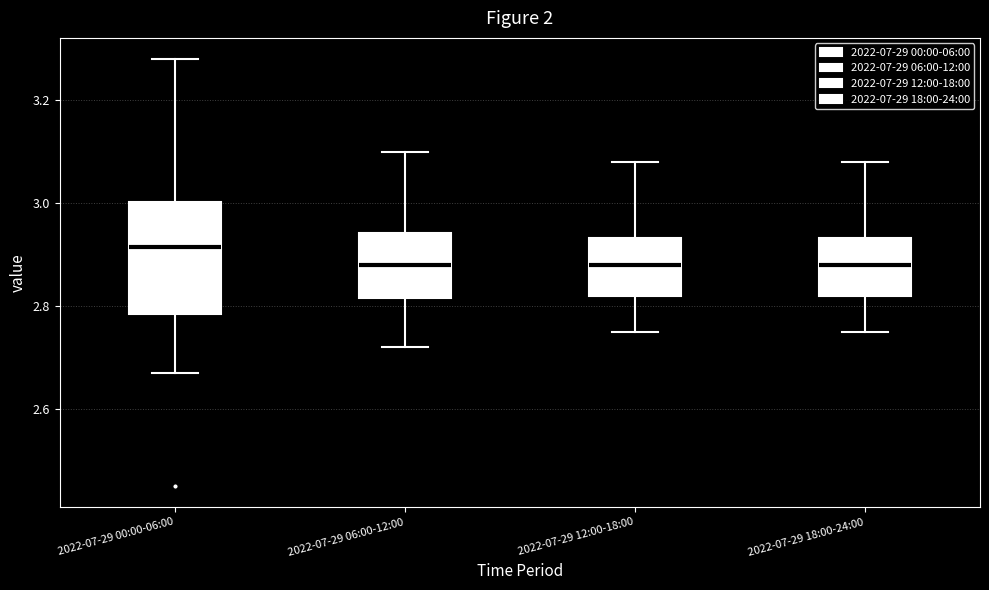

Reading left to right, transcribe this box plot: for each box, give where its median line is, the range the box spans, and where its two whiskers end, as read against the y-axis. The values are not printed on the chart, so give them approximately, as read against the axis.

2022-07-29 00:00-06:00: median 2.92, box 2.78 to 3.00, whiskers 2.68 to 3.28
2022-07-29 06:00-12:00: median 2.88, box 2.82 to 2.94, whiskers 2.72 to 3.10
2022-07-29 12:00-18:00: median 2.88, box 2.82 to 2.94, whiskers 2.76 to 3.08
2022-07-29 18:00-24:00: median 2.88, box 2.82 to 2.94, whiskers 2.76 to 3.08